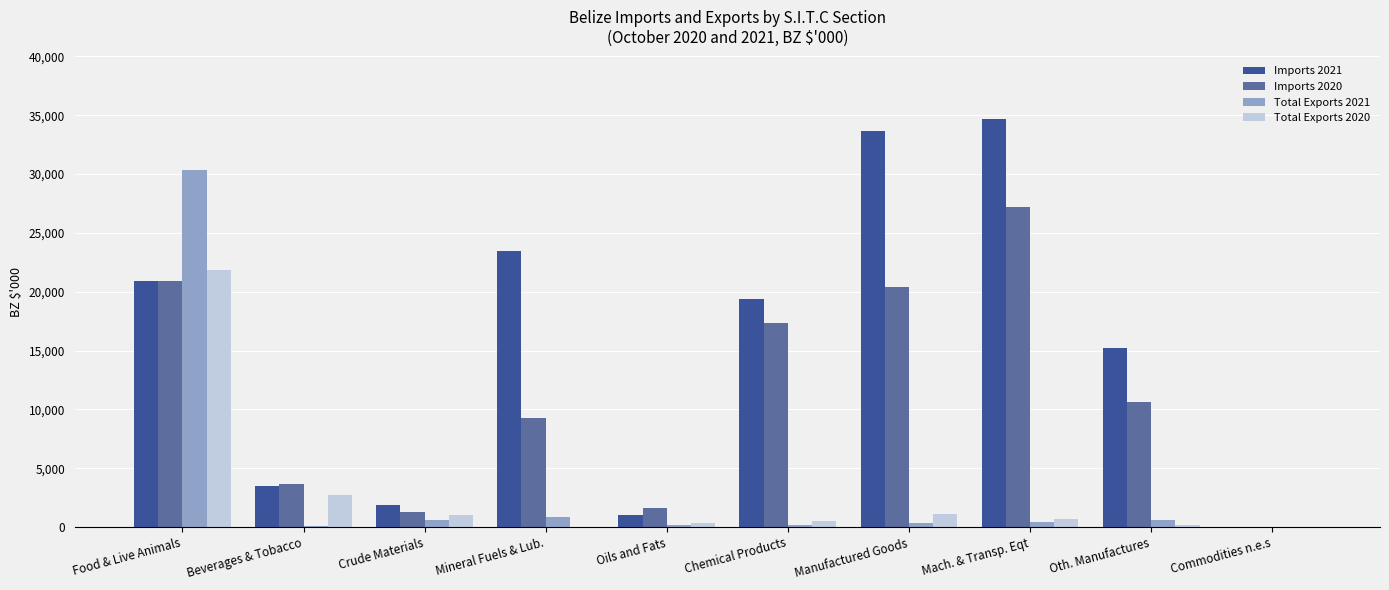

What is the total value across all series at Oth. Manufactures?

26703.1